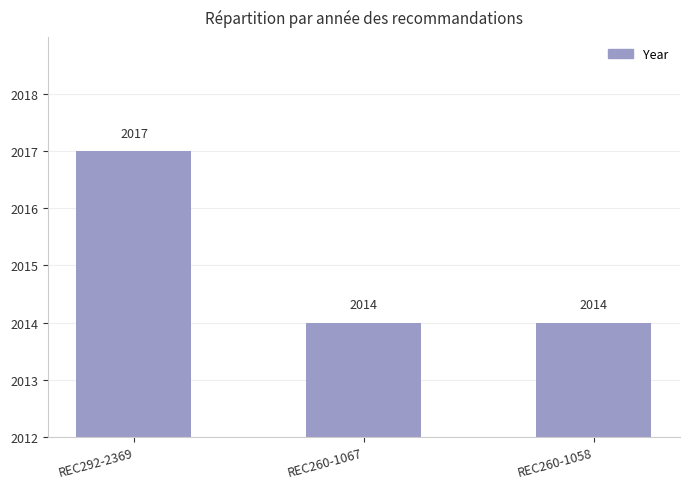

Which category has the highest value across all series?

REC292-2369